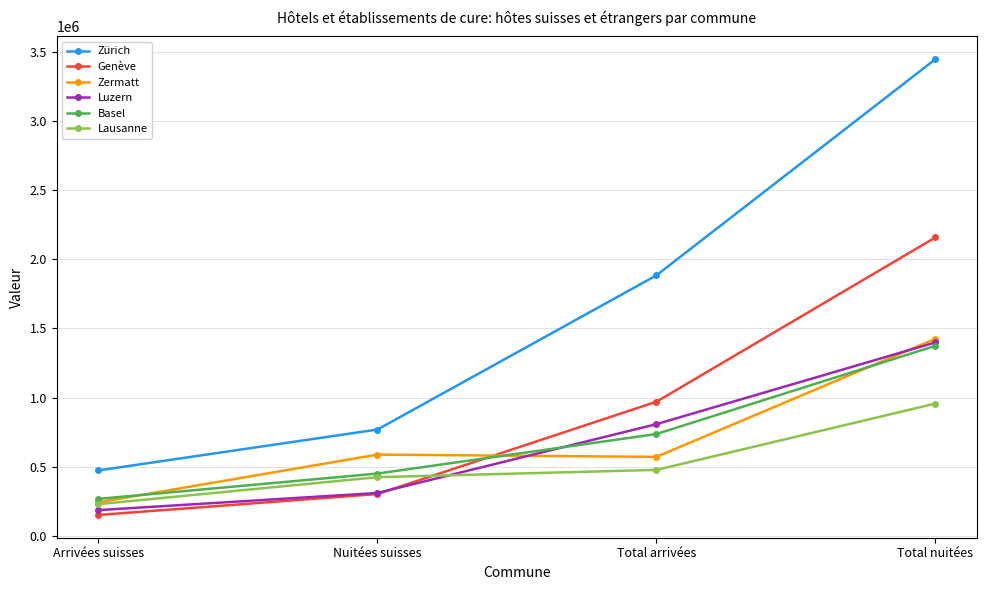

What is the highest value of the Zürich series?

3447702